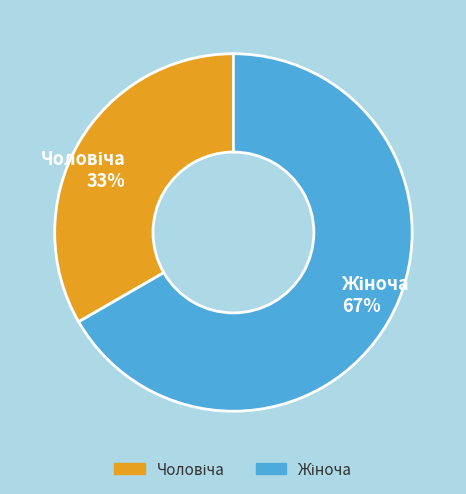

Does any single category account for the majority?

Yes